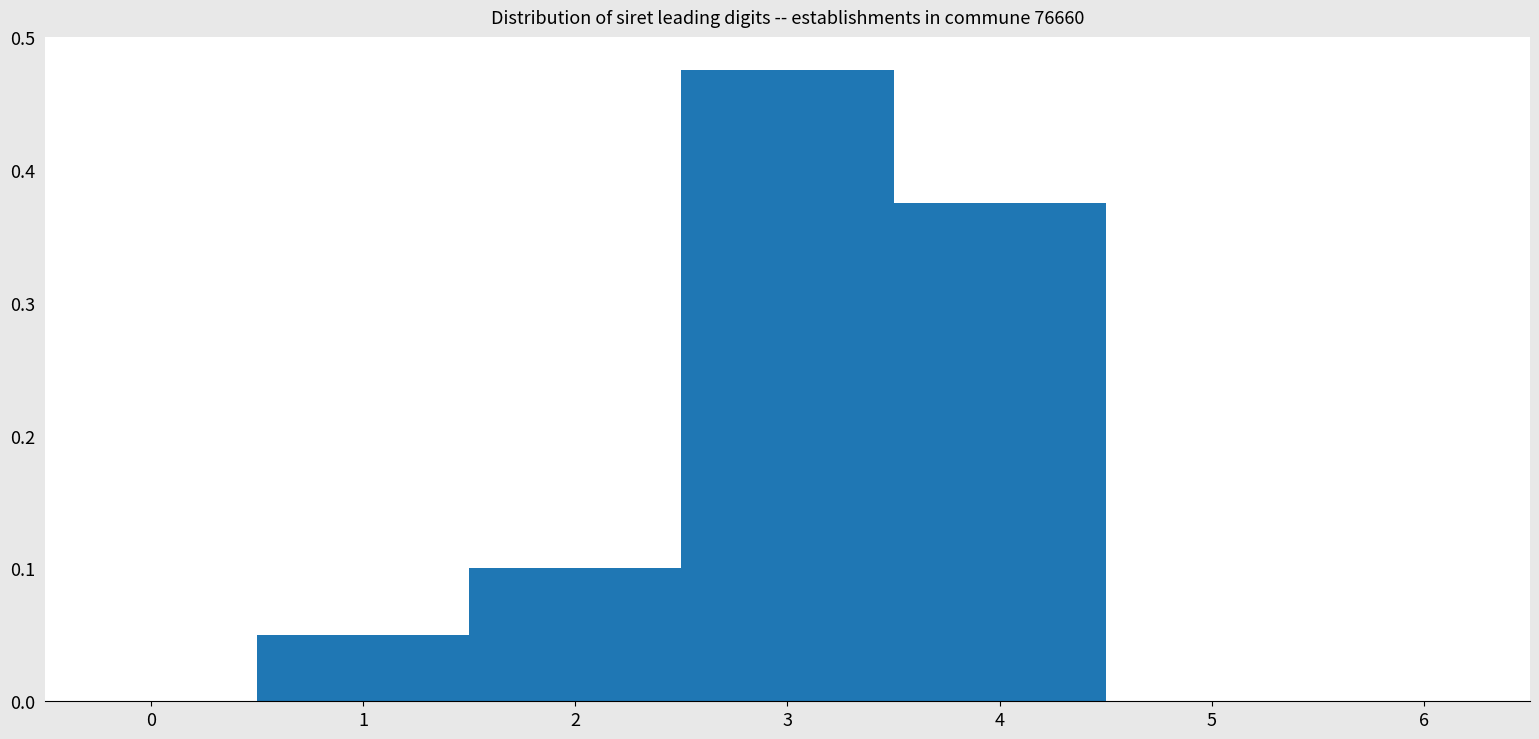

How tall is the bar that spans 2.5 to 3.5 on the x-axis? The values are not printed on the chart, so give them approximately, as read against the axis.

0.48